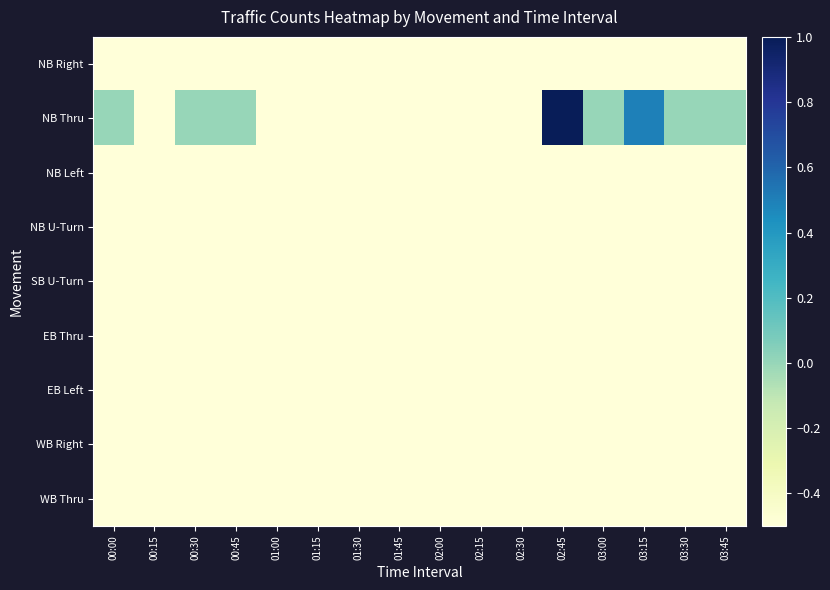

How many data points does each series have?

16